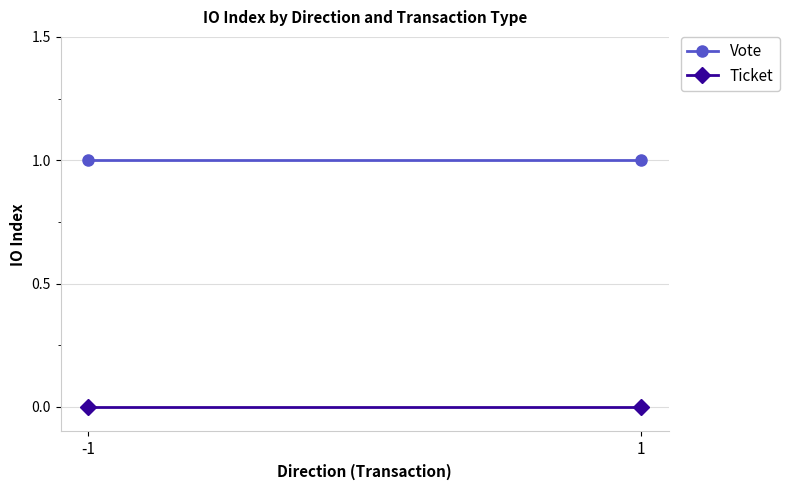

Reading left to right, extract all data points from this chart.

Vote: -1=1	1=1
Ticket: -1=0	1=0